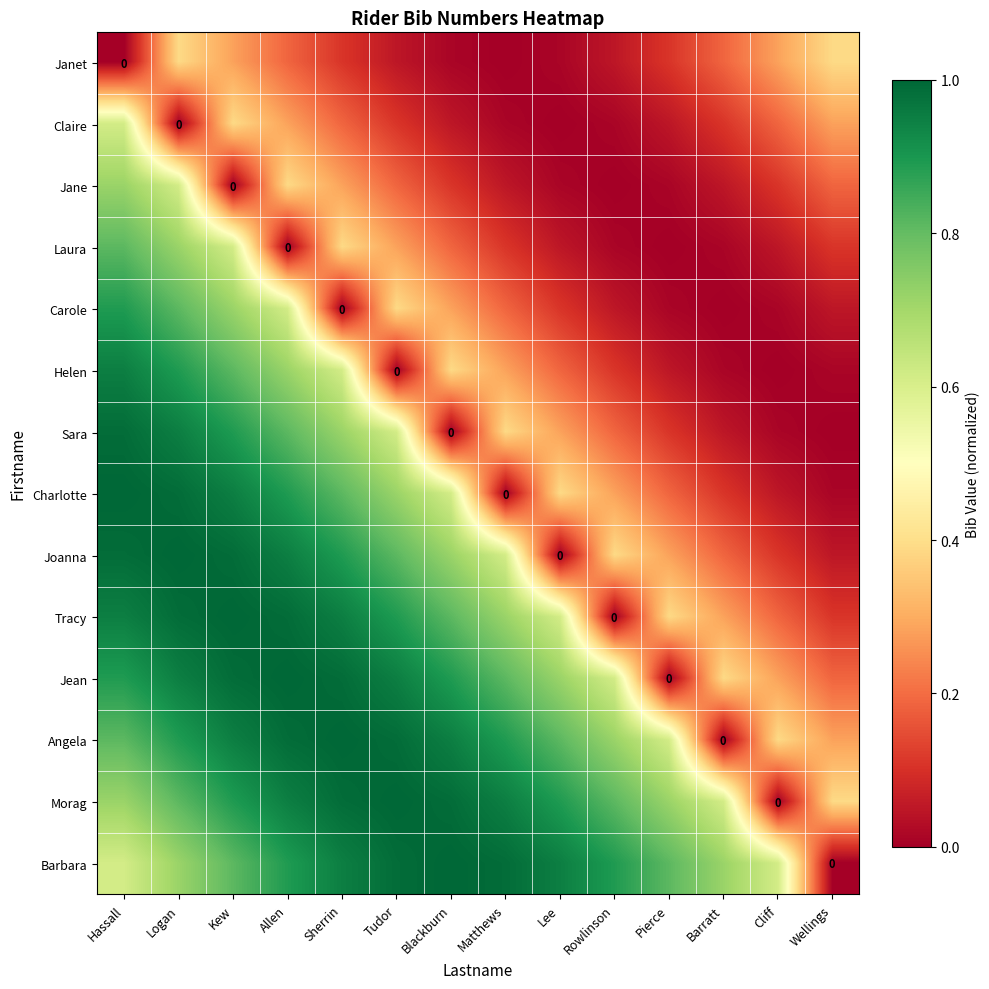

Is it true that Sara equals 0.8 at Tudor?

False